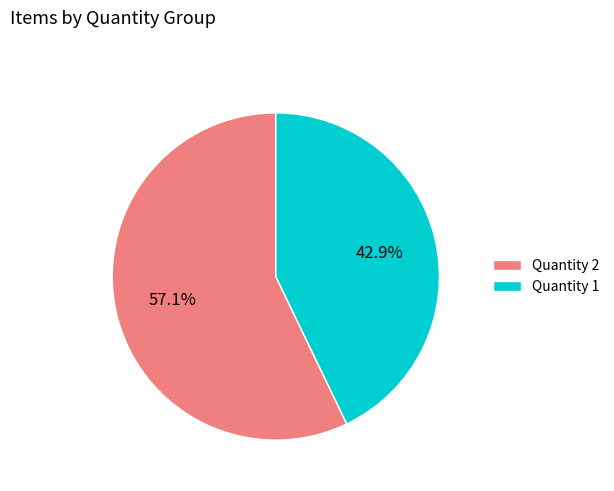

To the nearest percent, what portion does Quantity 2 represent?

57%